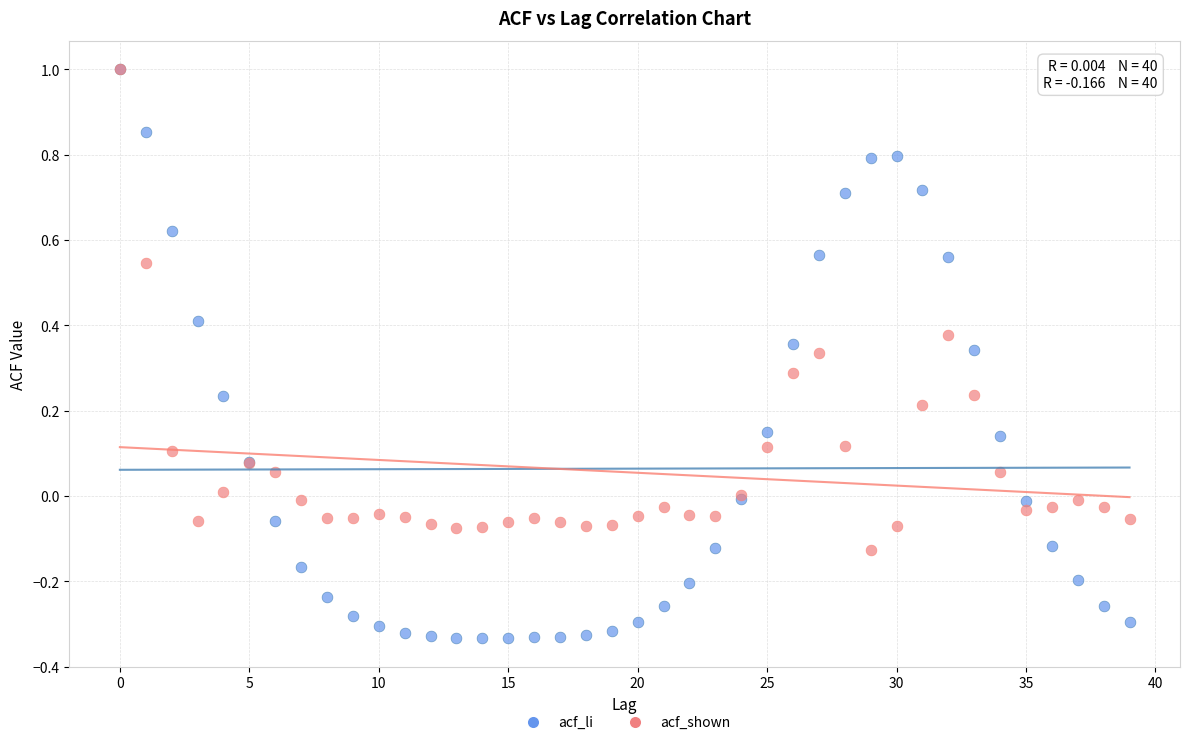

What are all the series names shown in the legend?

acf_li, acf_shown